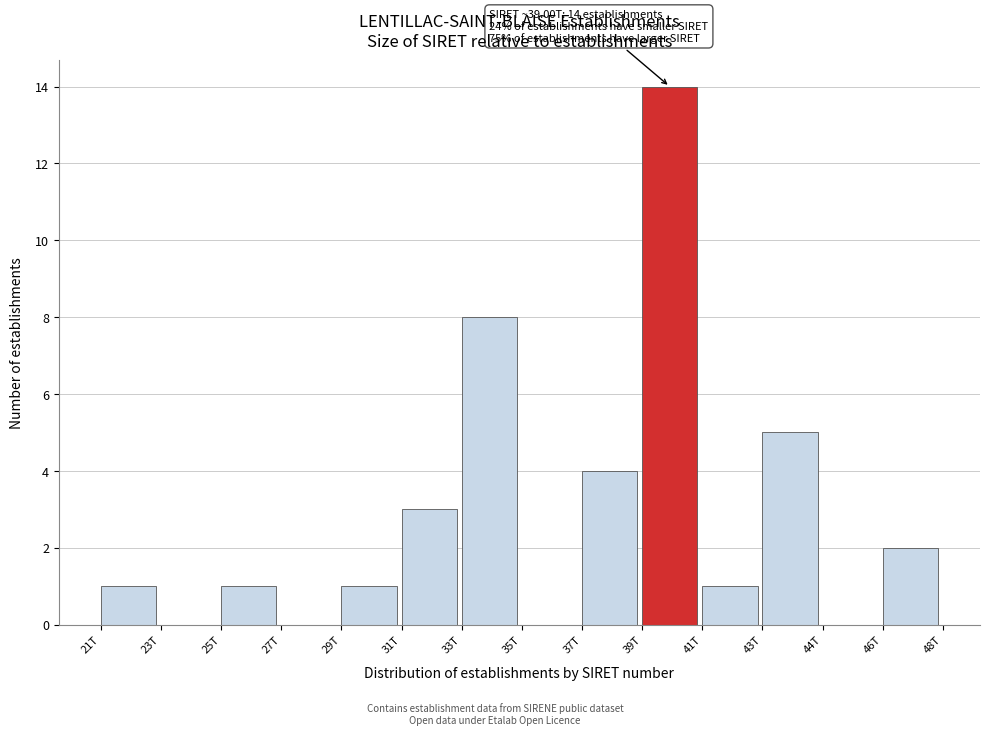

Reading left to right, extract all data points from this chart.

21T=1	23T=0	25T=1	27T=0	29T=1	31T=3	33T=8	35T=0	37T=4	39T=14	41T=1	43T=5	44T=0	46T=2